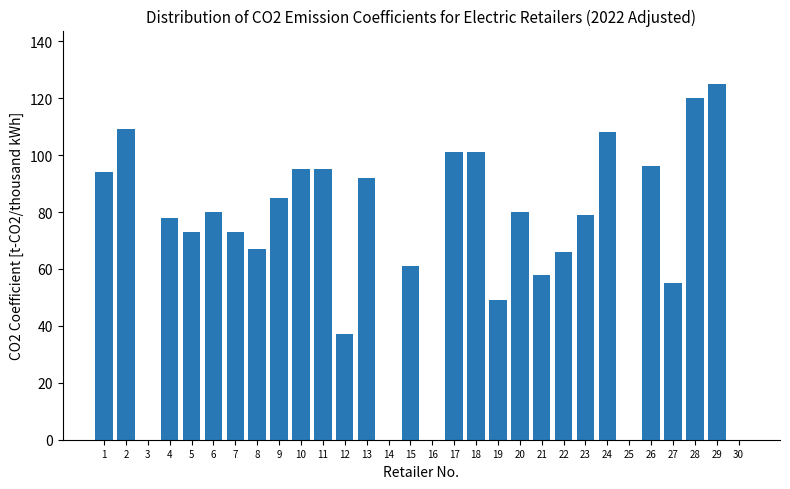

Is it true that the value at 26 is 128?

False